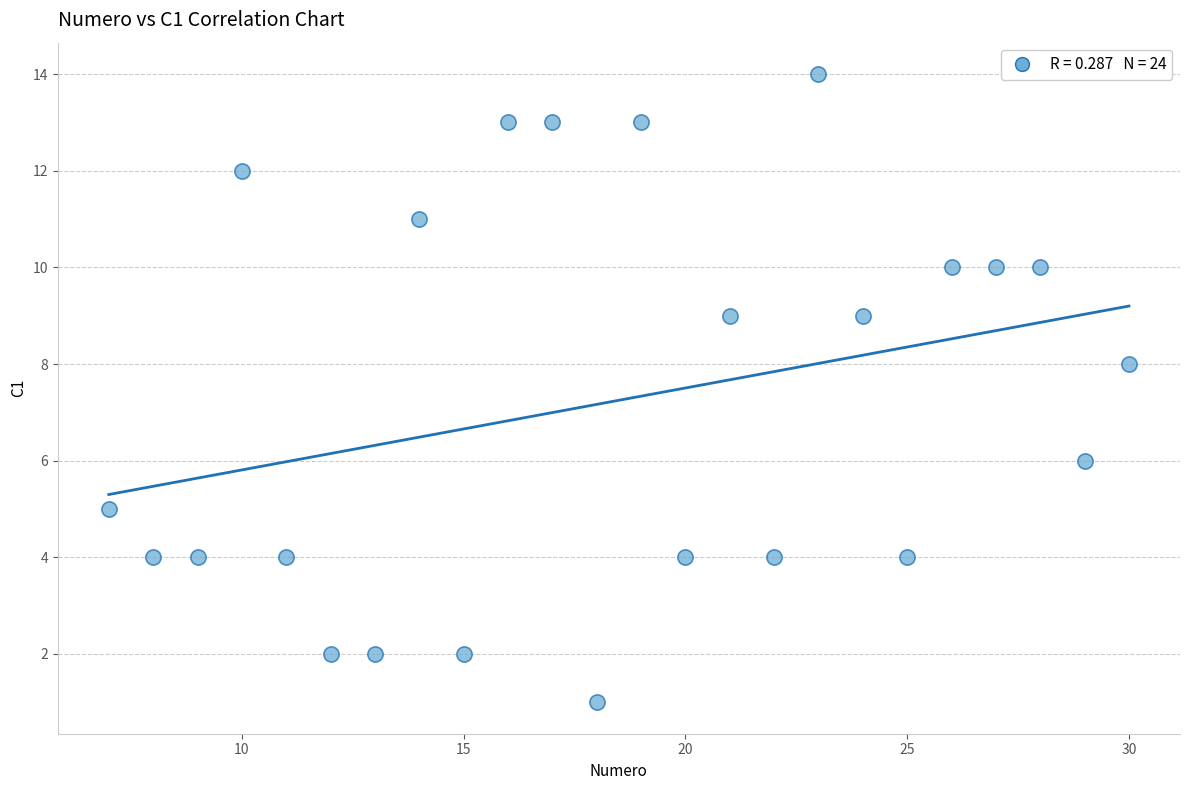

What is the range of Y values (max minus min)?

13